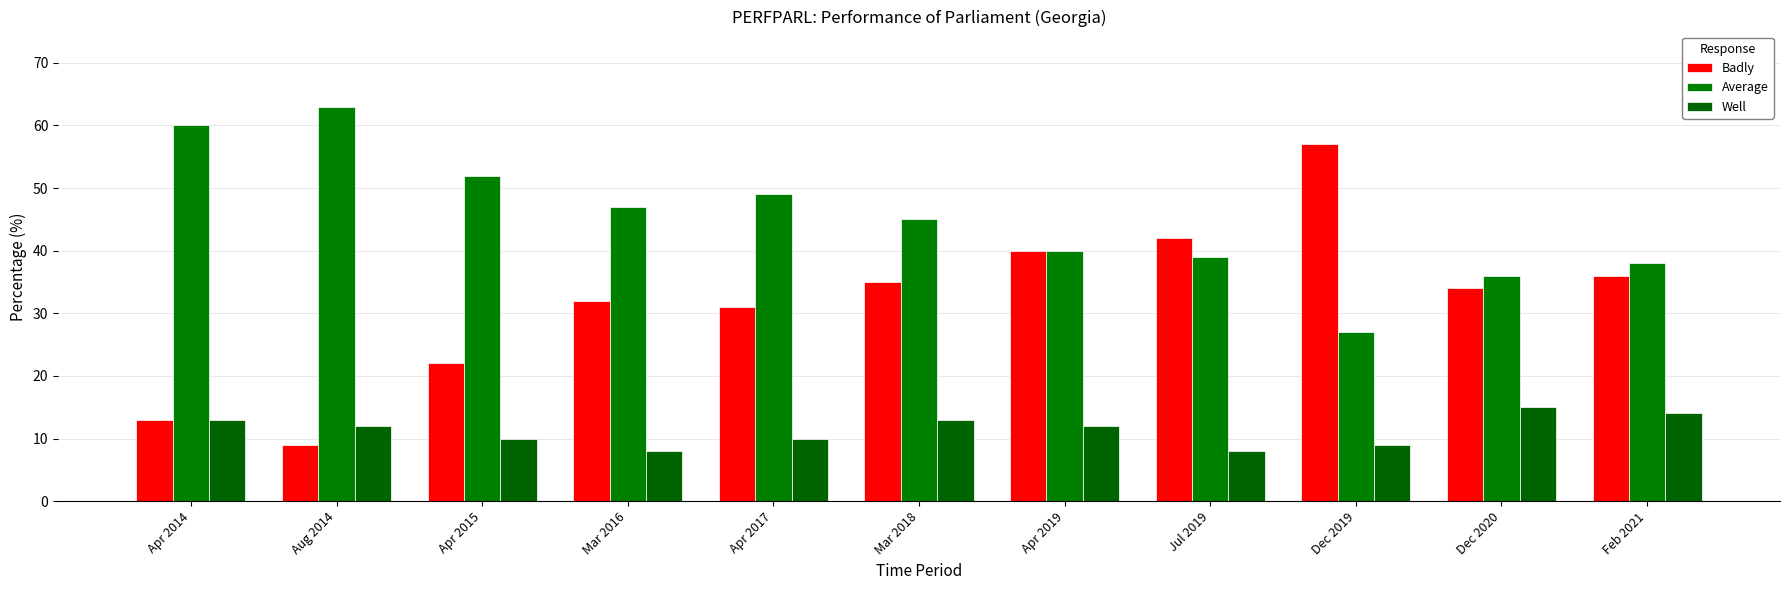

How many data points does each series have?

11